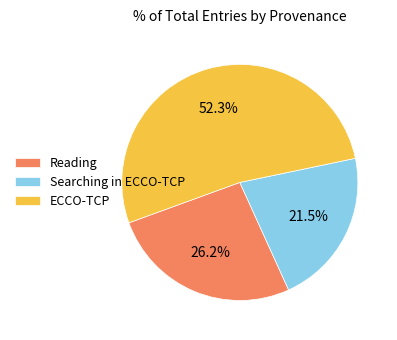

How many segments does this pie chart have?

3